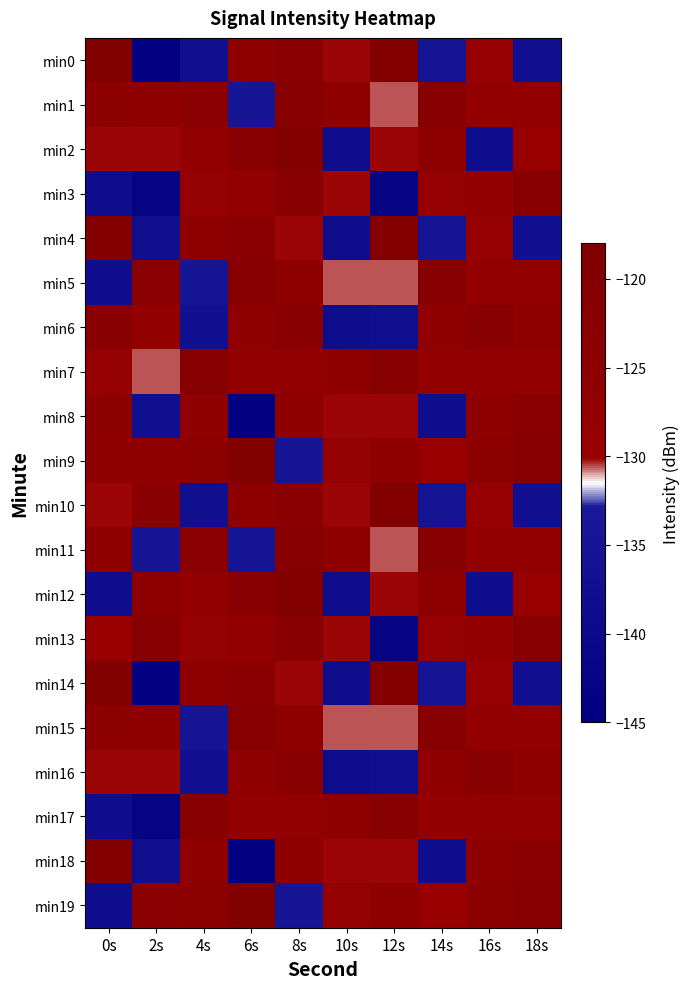

Rank the series at 2s from lowest to highest value.

min0, min14, min3, min17, min8, min4, min18, min11, min7, min2, min16, min6, min9, min1, min15, min12, min5, min19, min10, min13